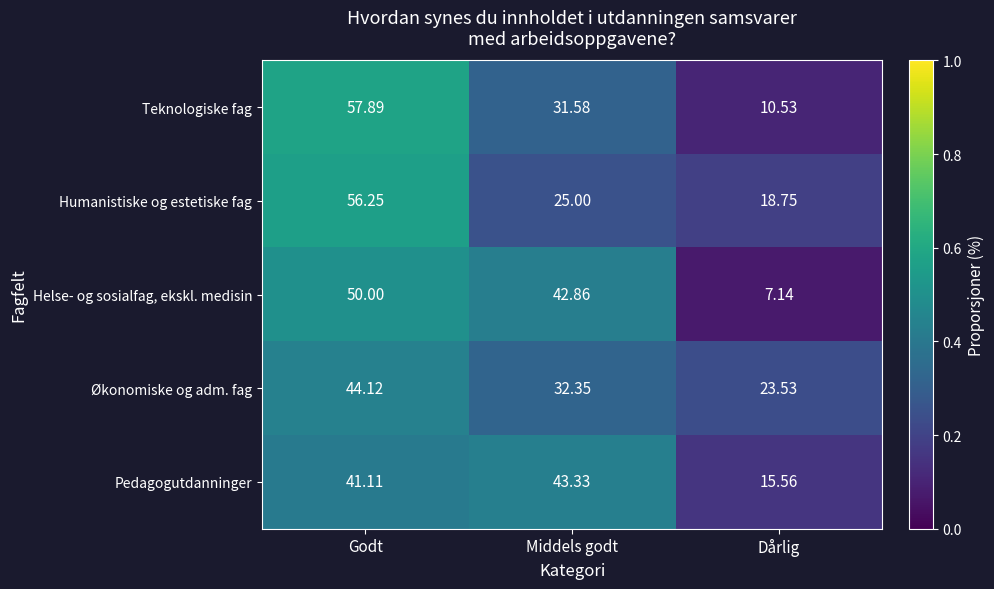

Which series changed the most between Godt and Middels godt?

Humanistiske og estetiske fag